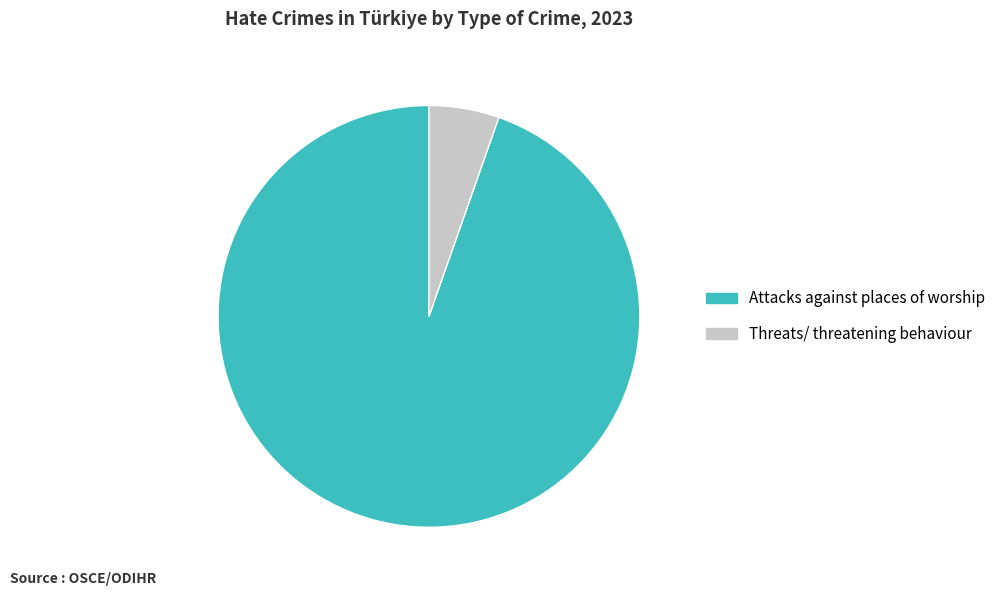

Is the sum of Threats/ threatening behaviour and Attacks against places of worship greater than half?

Yes